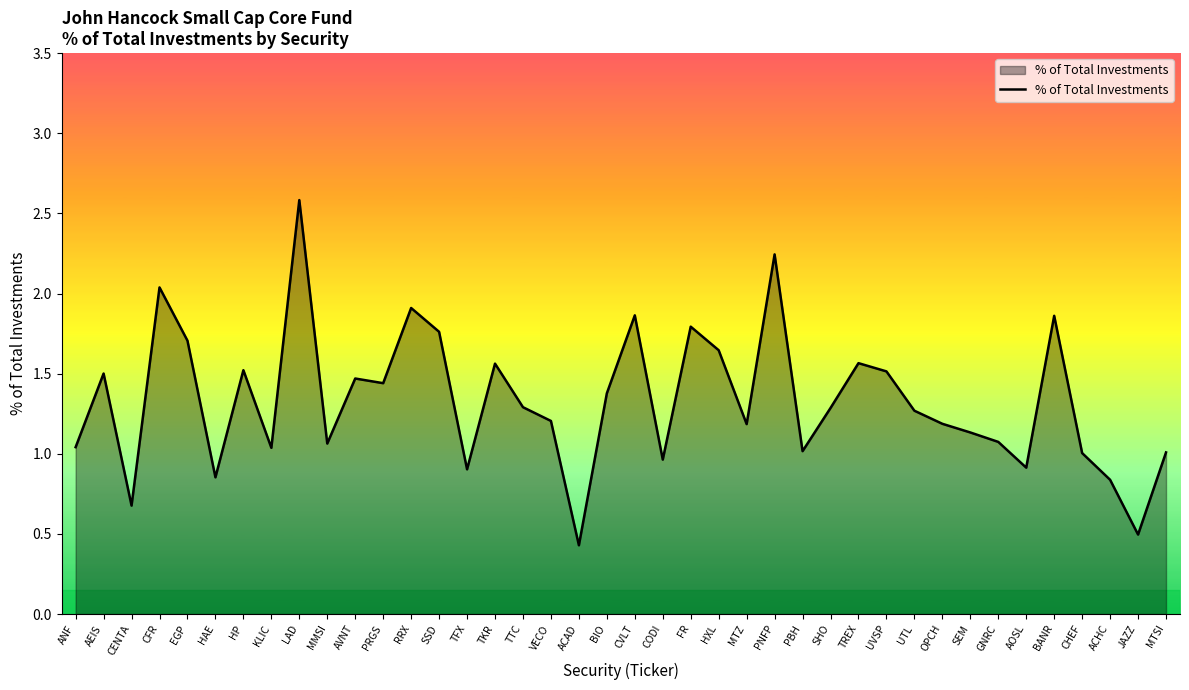

Read the value at AEIS.

1.5